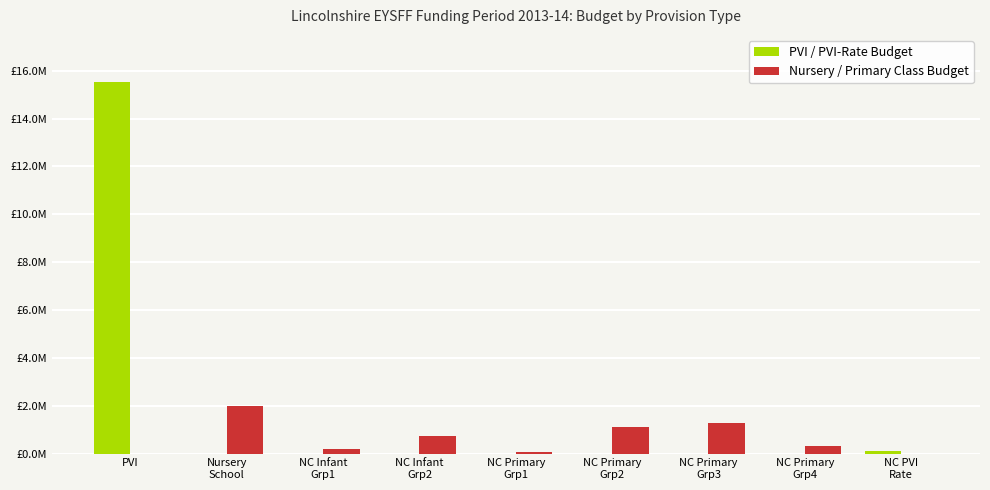

List the series in order of their overall mean, highest first.

PVI / PVI-Rate Budget, Nursery / Primary Class Budget